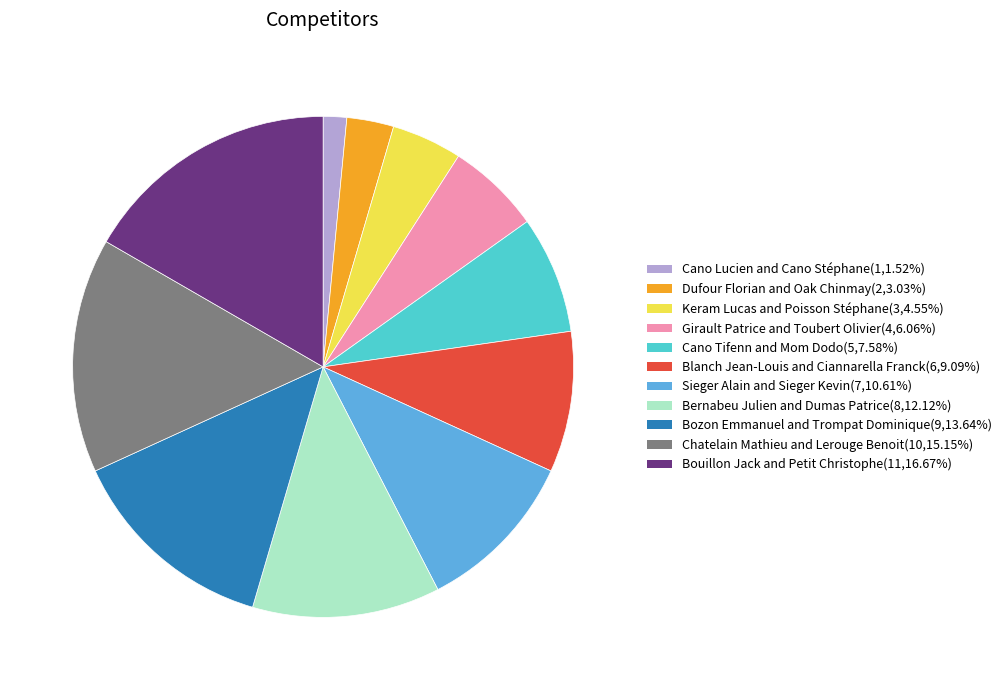

Do Keram Lucas and Poisson Stéphane(3,4.55%) and Girault Patrice and Toubert Olivier(4,6.06%) together represent more than half of the pie?

No